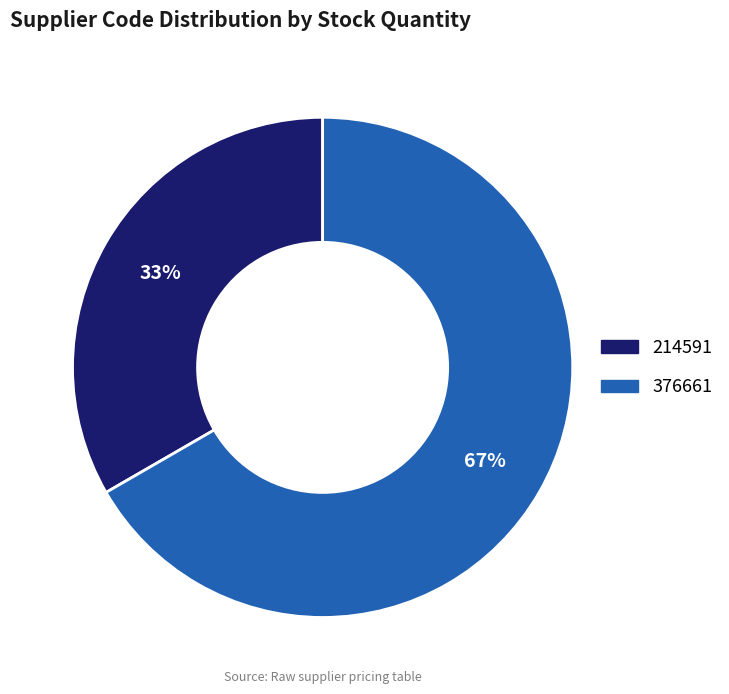

Which category accounts for the majority?

376661